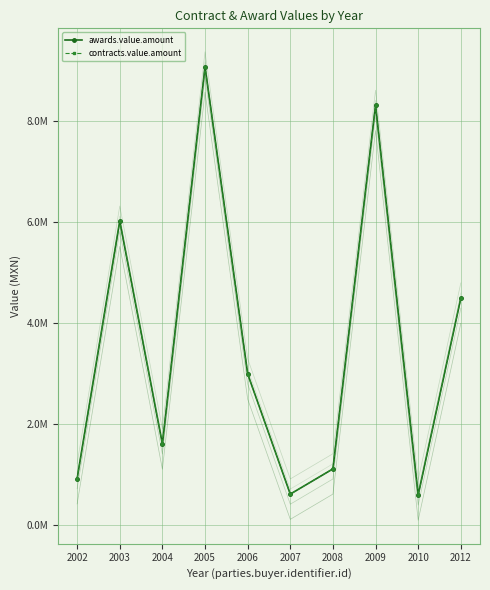

In contracts.value.amount, how many points are higher than both neighbors (excluding endpoints)?

3